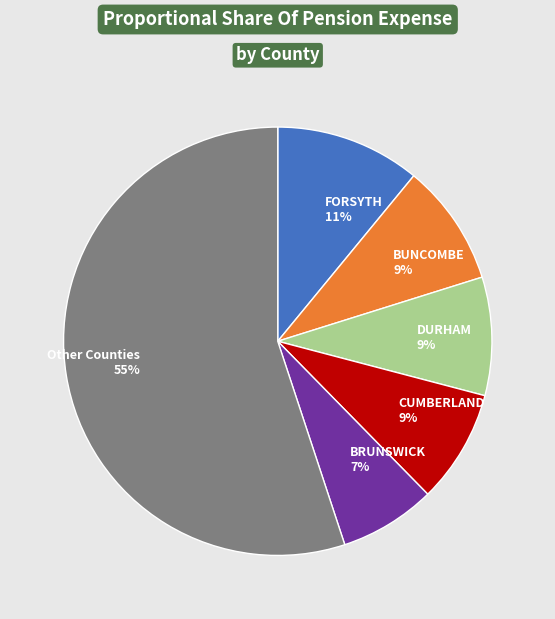

To the nearest percent, what is the average slice percentage?

17%